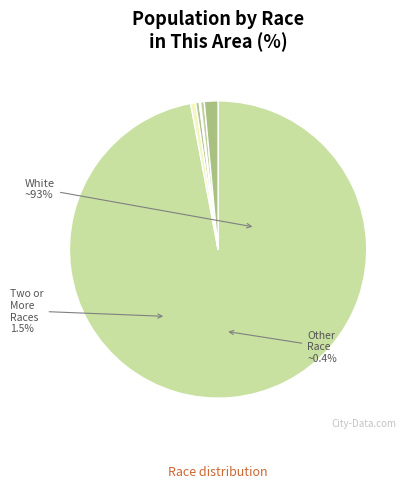

Rank the categories by value from highest to lowest.

White alone, Two or More Races, Black or African American alone, Some Other Race alone, American Indian and Alaska Native, Asian alone, Native Hawaiian and Other Pacific Islander